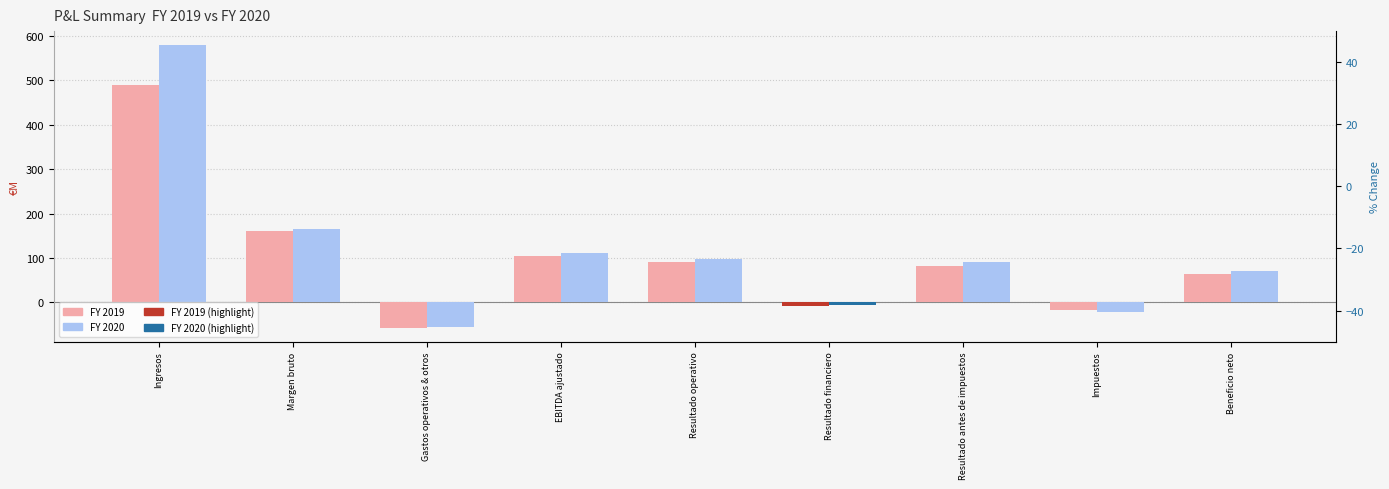

How many values in the FY 2020 series are below 90?

4